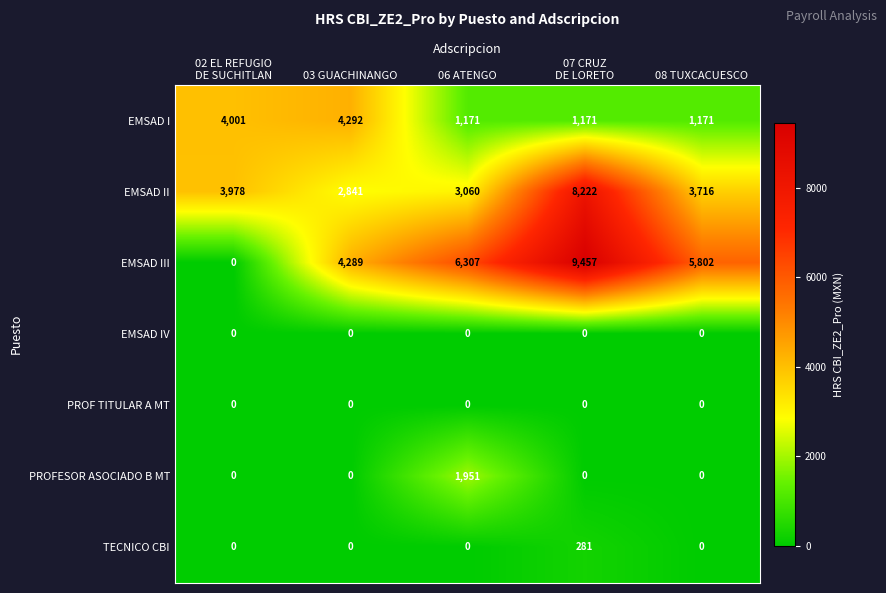

Count the number of data series in this chart.

7